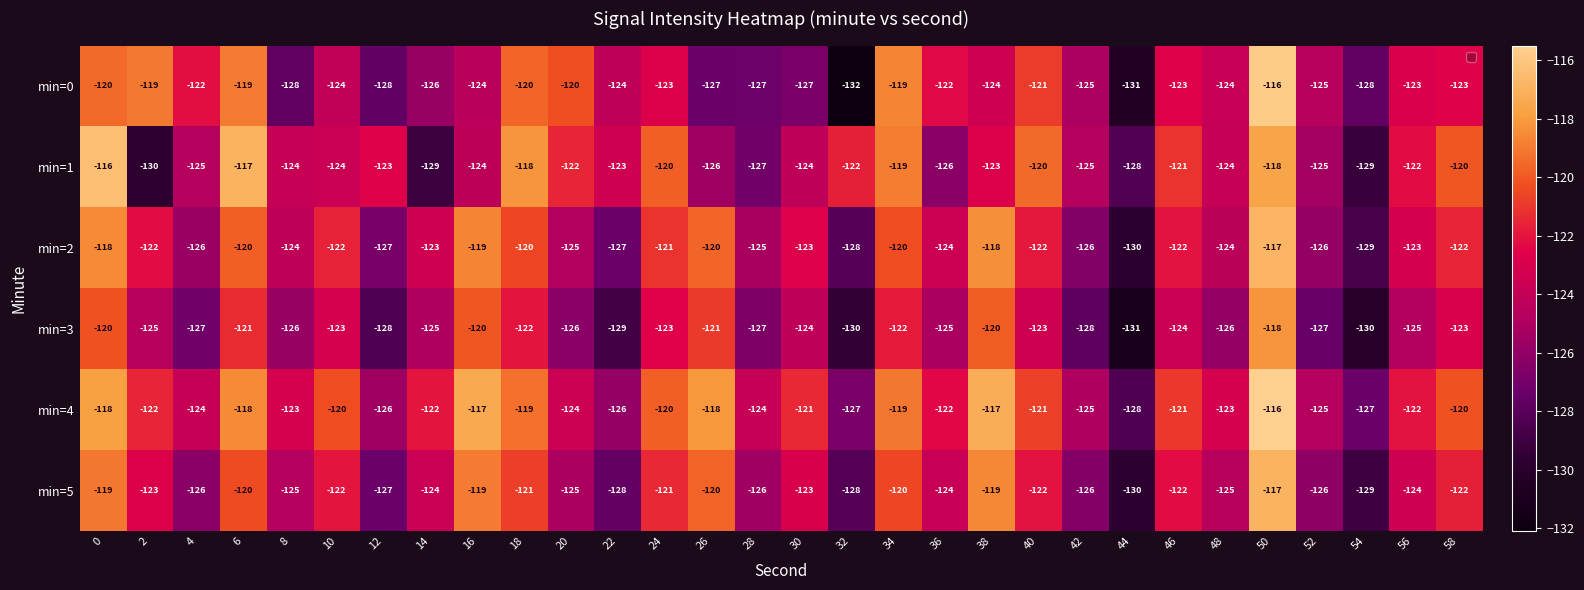

At how many categories does at least one series exceed -125?

28